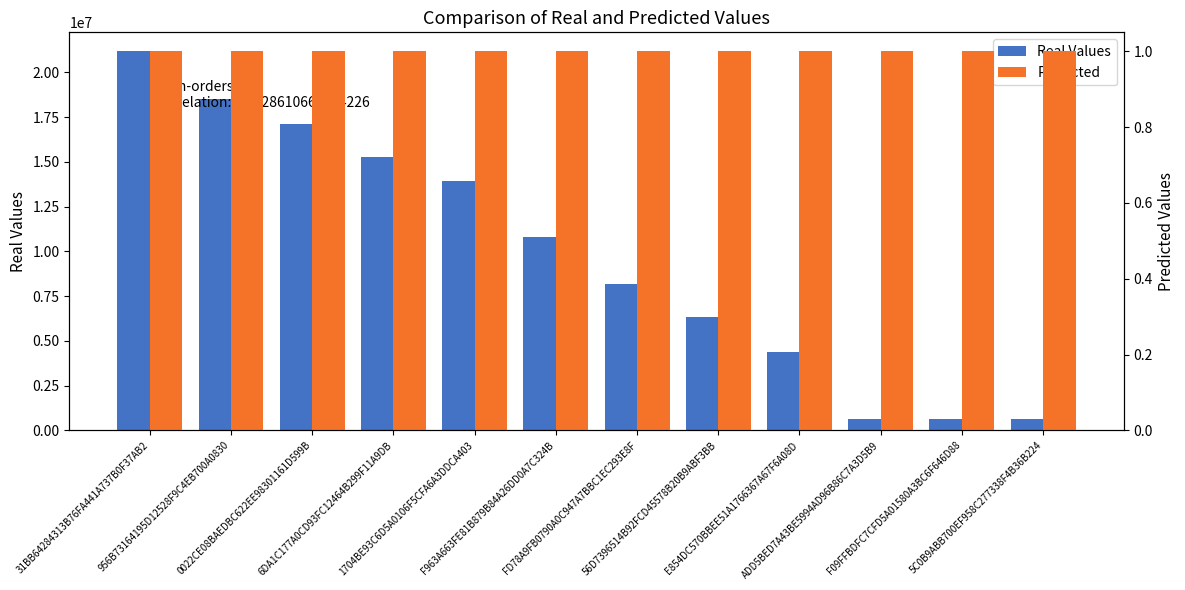

What is the sum of all Predicted values?

12